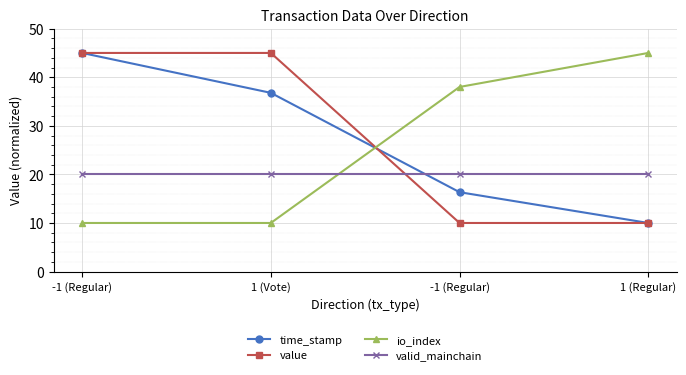

What is the maximum value for io_index?

45.0